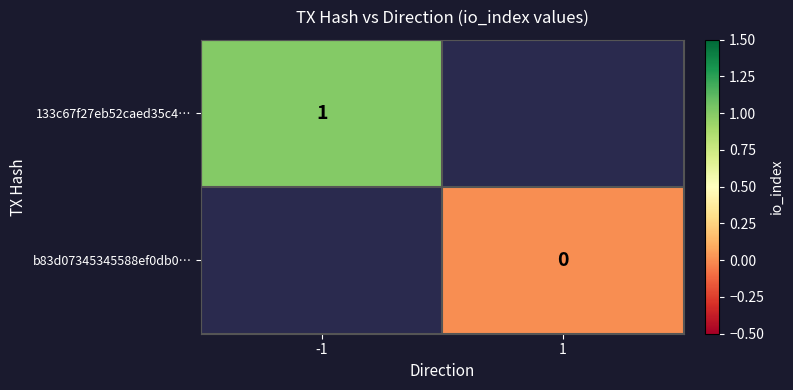

At how many categories does at least one series exceed 0?

1